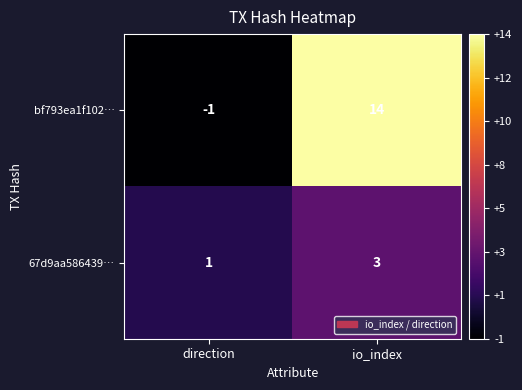

Reading left to right, extract all data points from this chart.

bf793ea1f102…: -1	14
67d9aa586439…: 1	3